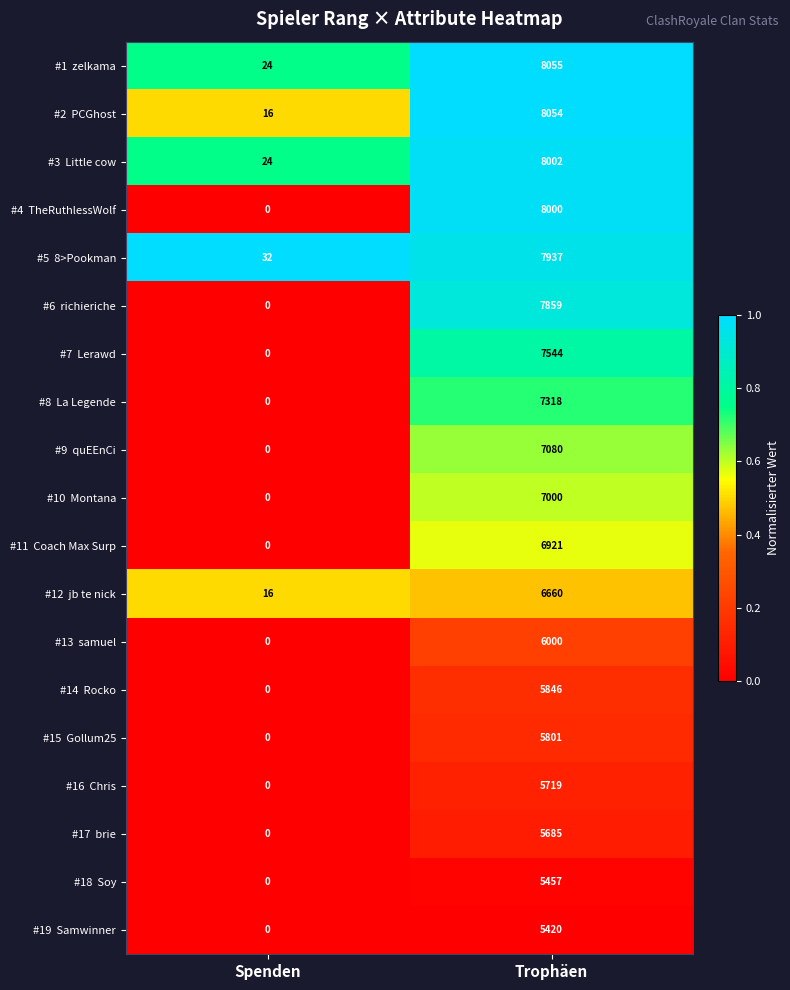

What is the total value across all series at Spenden?

112